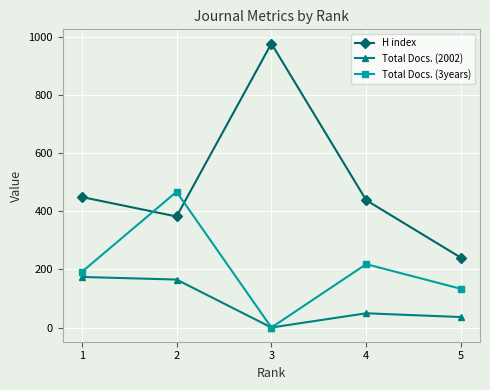

What is the difference between the maximum and minimum values in the Total Docs. (3years) series?

467